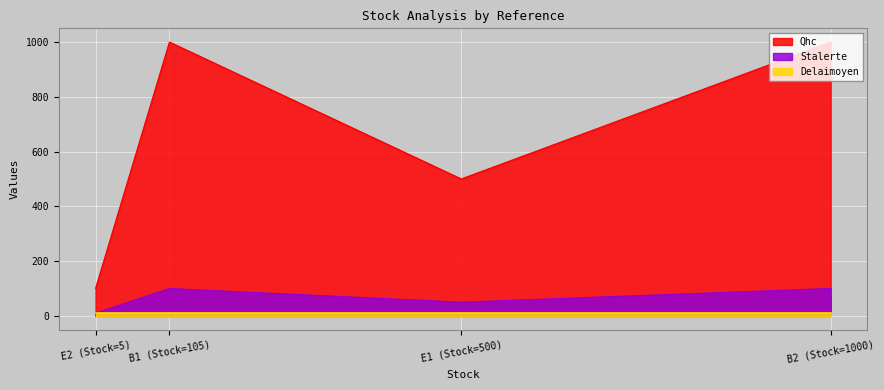

What is the greatest value displayed?

1000